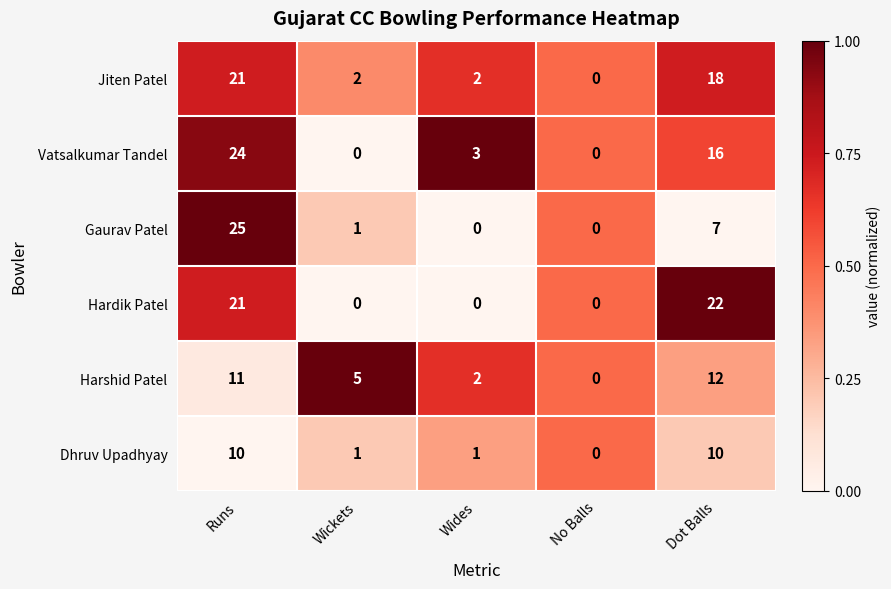

Is it true that Dhruv Upadhyay equals 0 at No Balls?

True